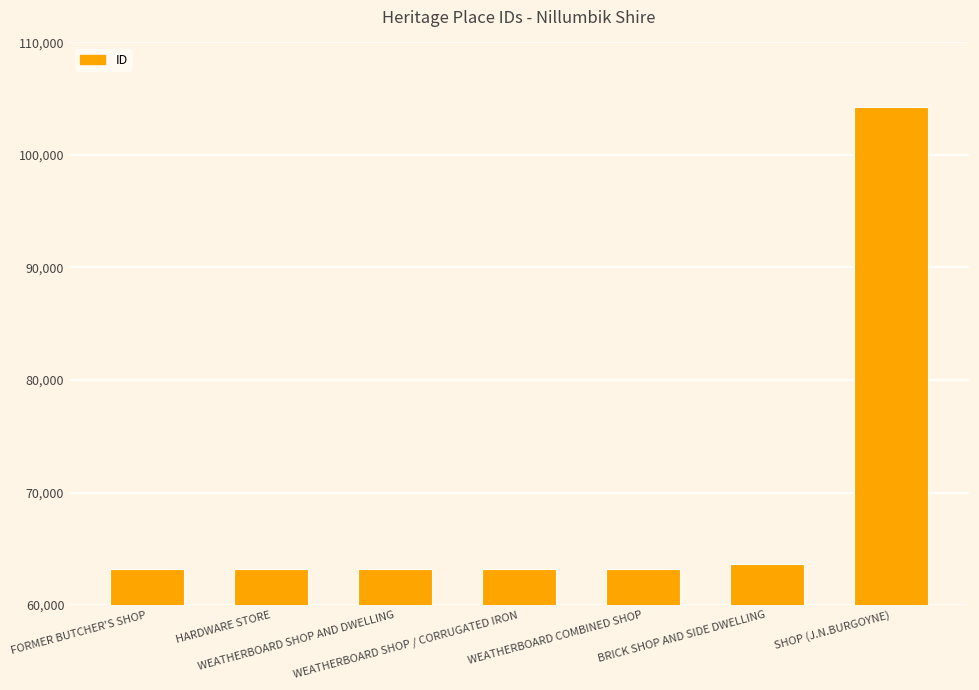

What is the average value?

69150